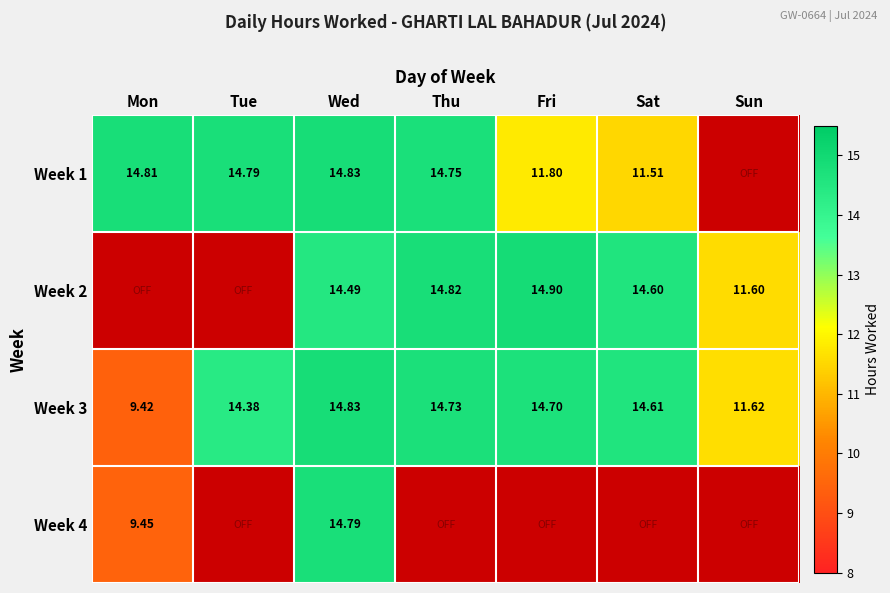

Rank the categories by Week 3 value from highest to lowest.

Wed, Thu, Fri, Sat, Tue, Sun, Mon